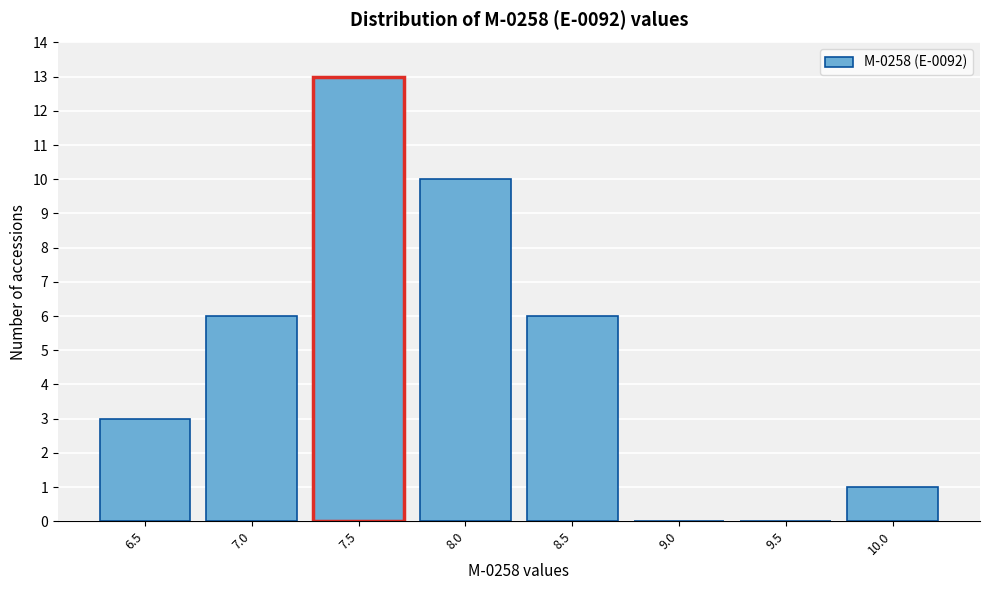

Reading left to right, extract all data points from this chart.

6.5=3	7.0=6	7.5=13	8.0=10	8.5=6	9.0=0	9.5=0	10.0=1